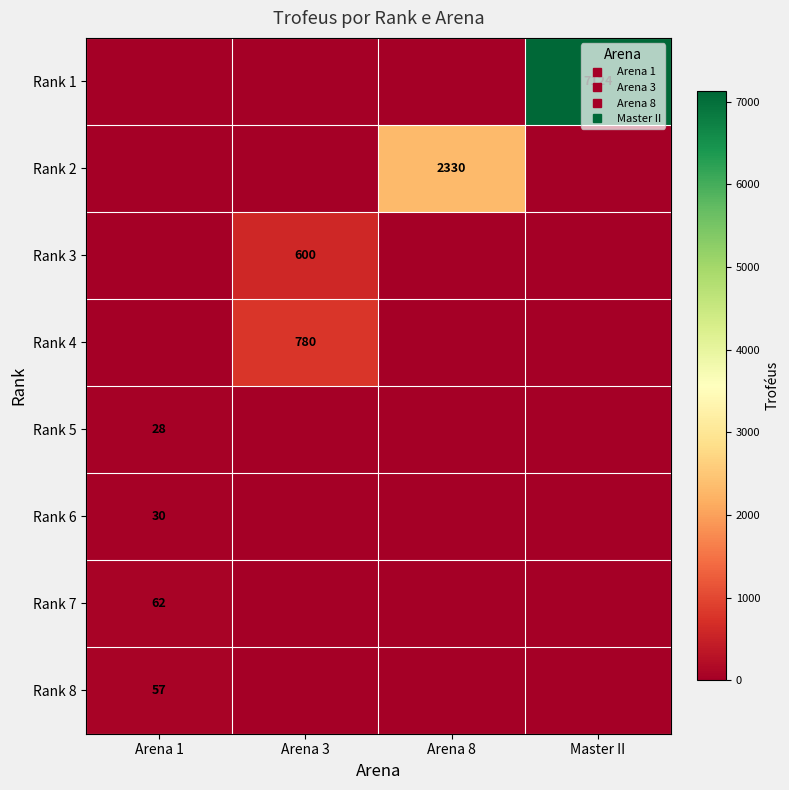

True or false: Rank 5 has a value of 28 at Arena 1.

True